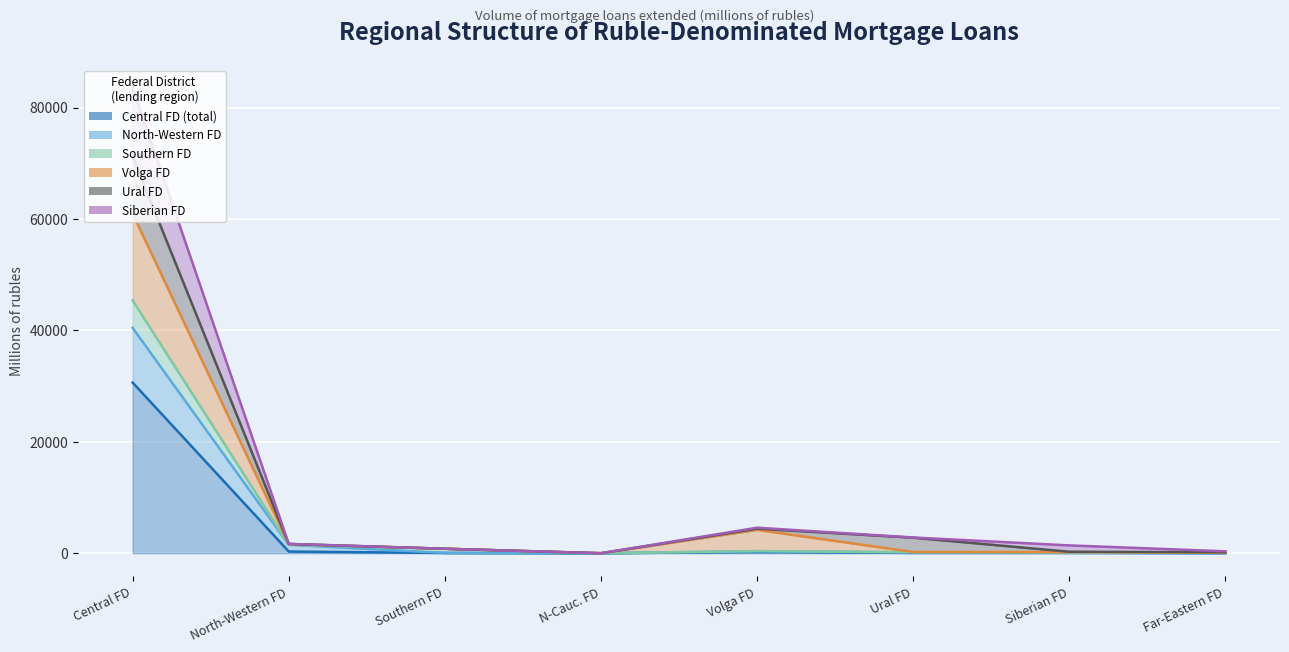

Between N-Cauc. FD and Siberian FD, which is larger?

Siberian FD